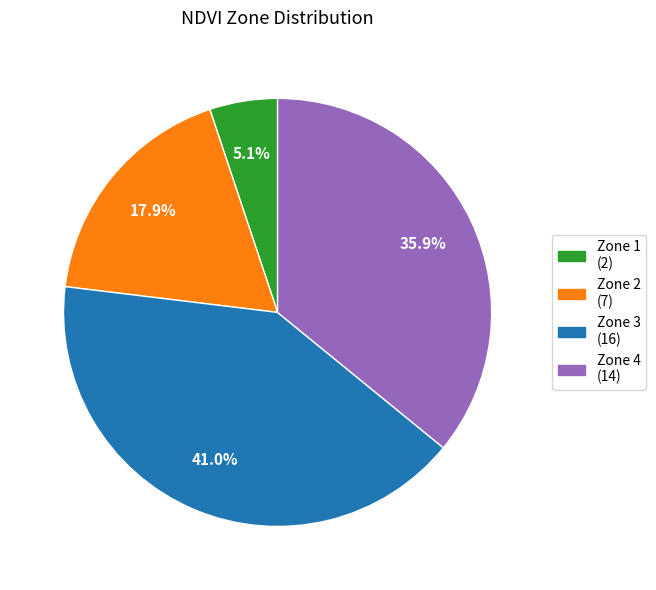

To the nearest percent, what is the average slice percentage?

25%